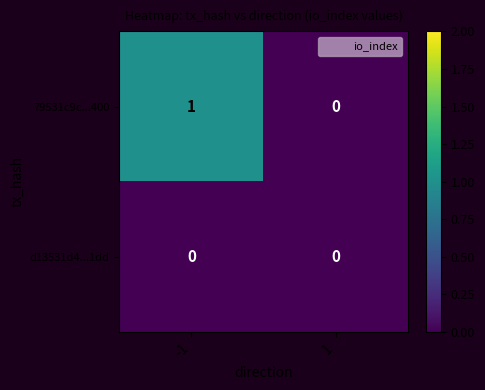

How many series are shown in this chart?

2